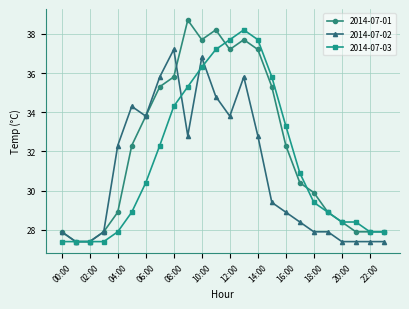

What is the maximum value shown in the chart?

38.7